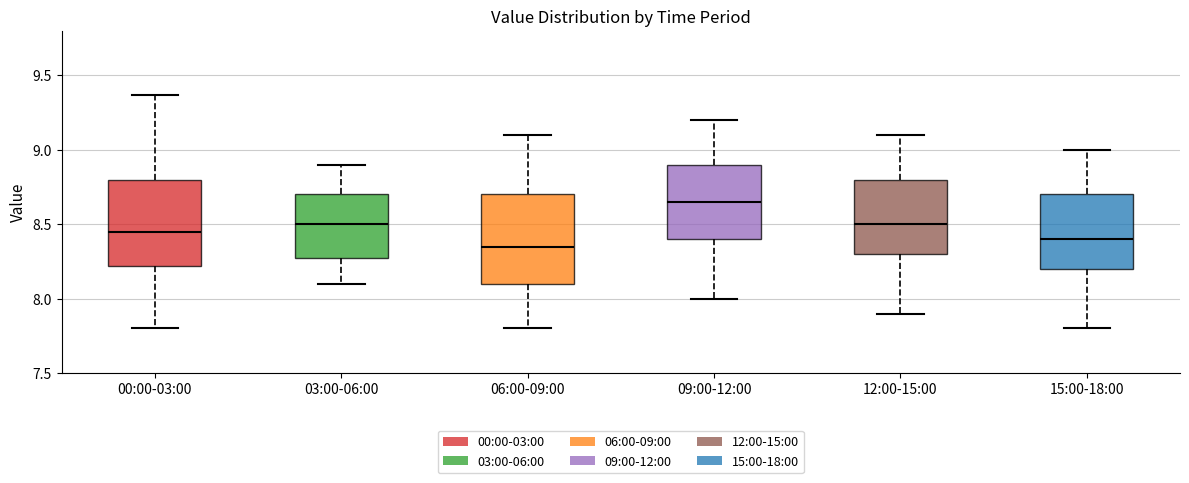

Reading left to right, read every box against the y-axis: the position of its median line, the range the box covers, and the ends of its whiskers. The values are not printed on the chart, so give them approximately, as read against the axis.

00:00-03:00: median 8.45, box 8.20 to 8.80, whiskers 7.80 to 9.35
03:00-06:00: median 8.50, box 8.30 to 8.70, whiskers 8.10 to 8.90
06:00-09:00: median 8.35, box 8.10 to 8.70, whiskers 7.80 to 9.10
09:00-12:00: median 8.65, box 8.40 to 8.90, whiskers 8.00 to 9.20
12:00-15:00: median 8.50, box 8.30 to 8.80, whiskers 7.90 to 9.10
15:00-18:00: median 8.40, box 8.20 to 8.70, whiskers 7.80 to 9.00